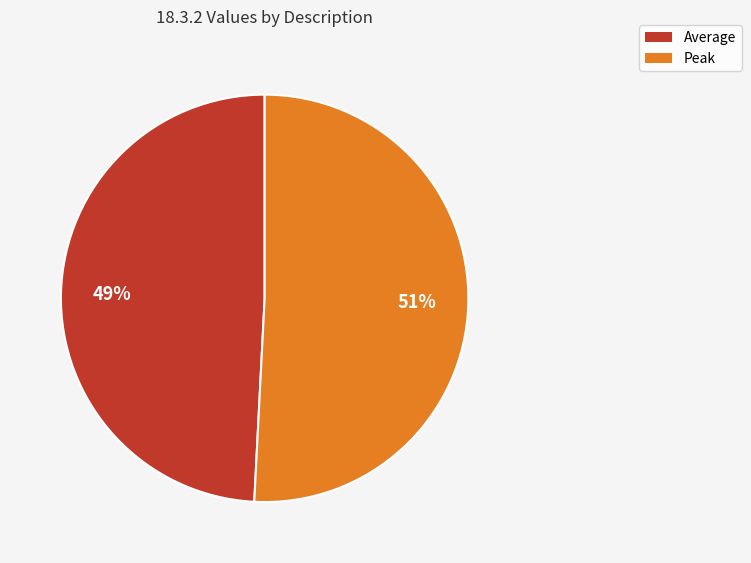

Count the number of slices in the pie.

2